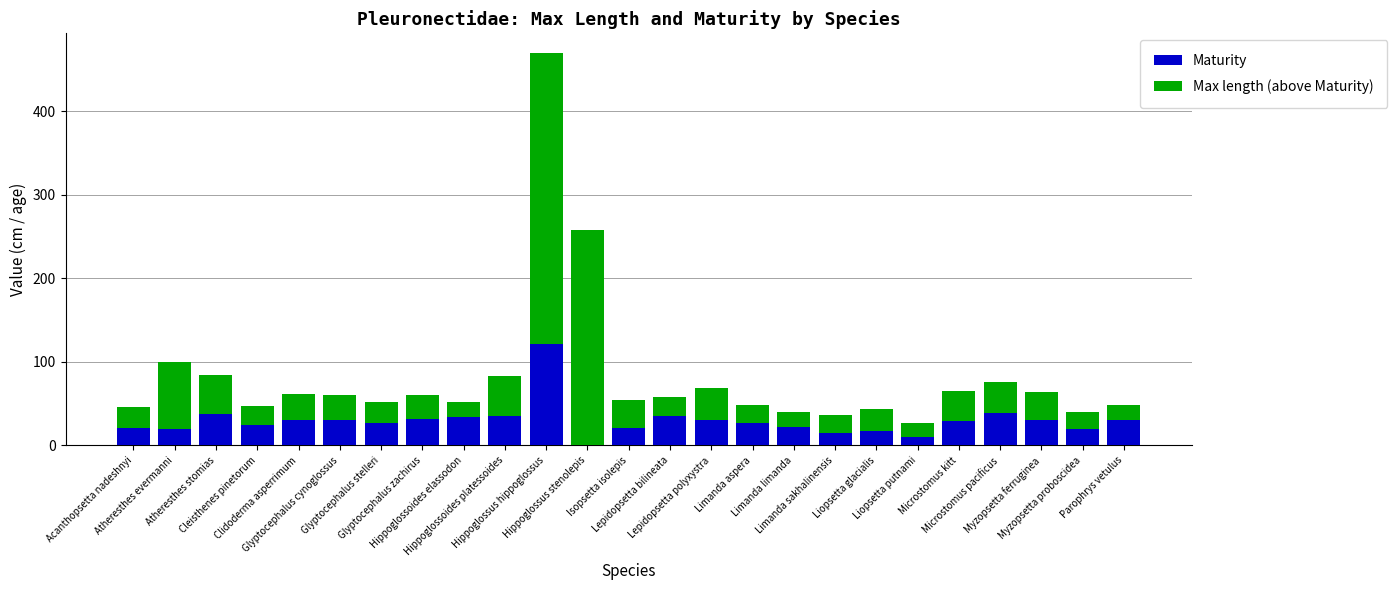

What is the highest value of the Maturity series?

122.0